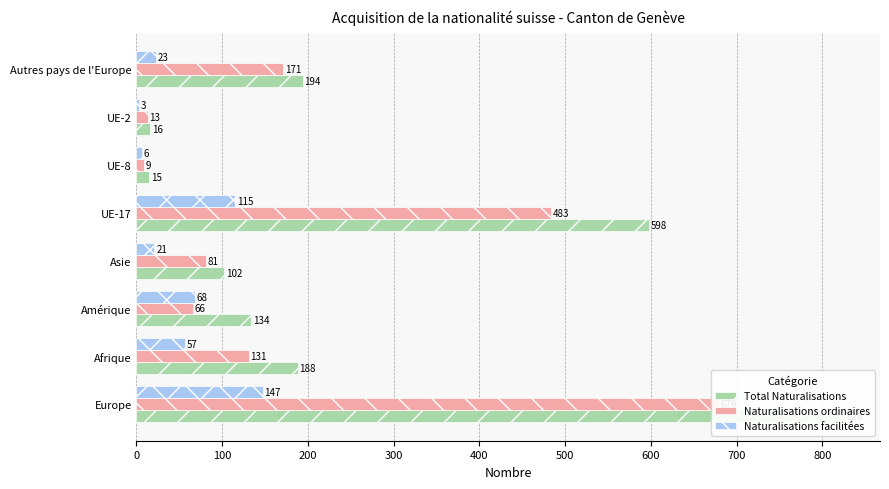

Which series has the largest range (max minus min)?

Total Naturalisations